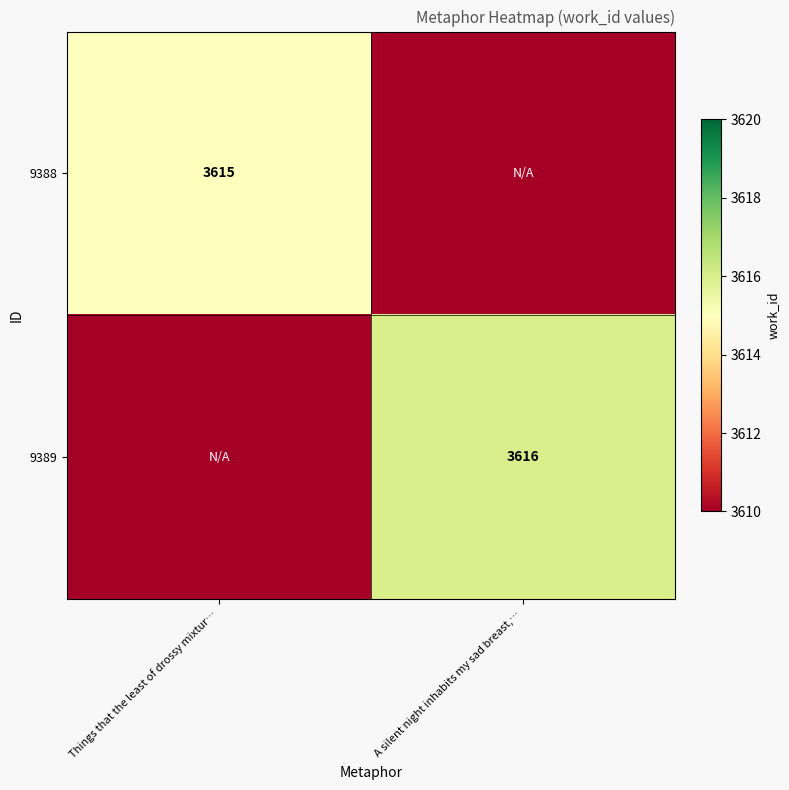

The 9388 series shows 3615 at Things that the least of drossy mixtur…. True or false?

True